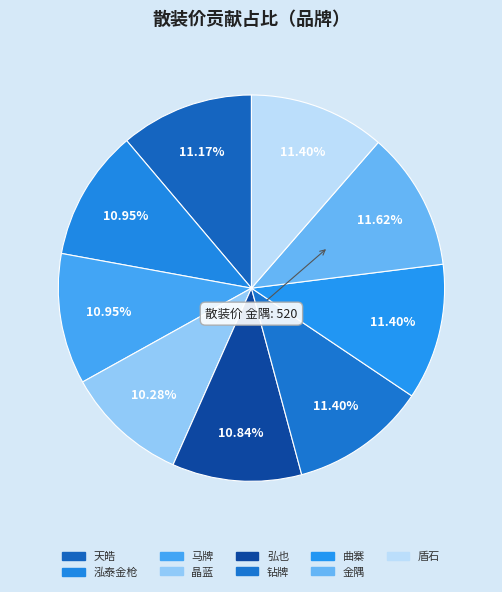

How many slices are in this pie chart?

9